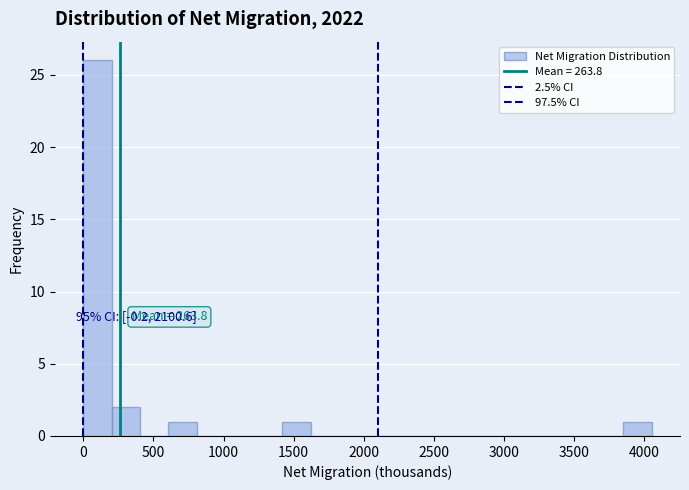

Which range on the x-axis has the tallest bar?

0 to 200